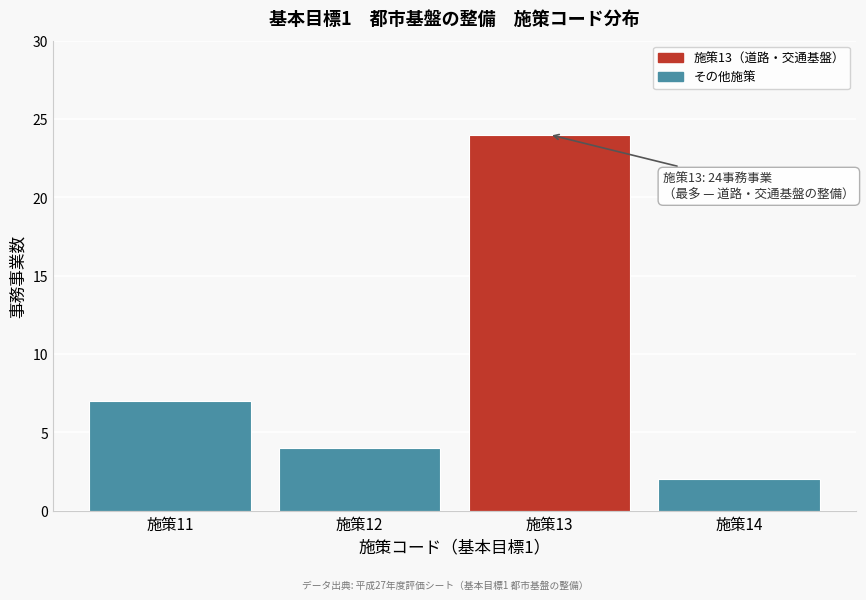

Reading right to left, what are all the values shown in this chart?

2	24	4	7